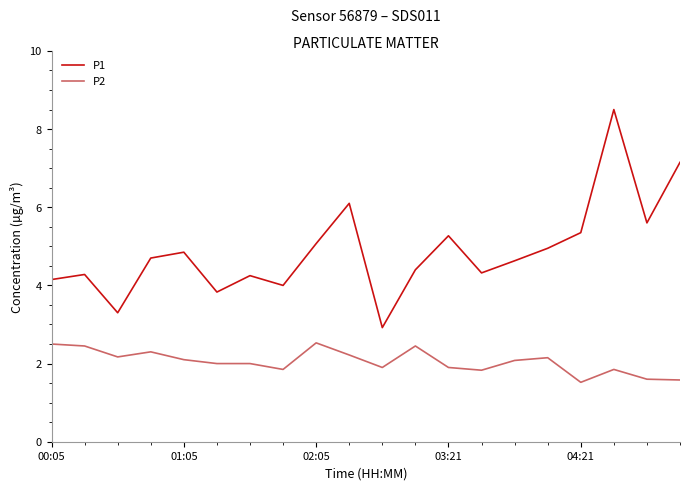

Which series has the widest spread of values?

P1